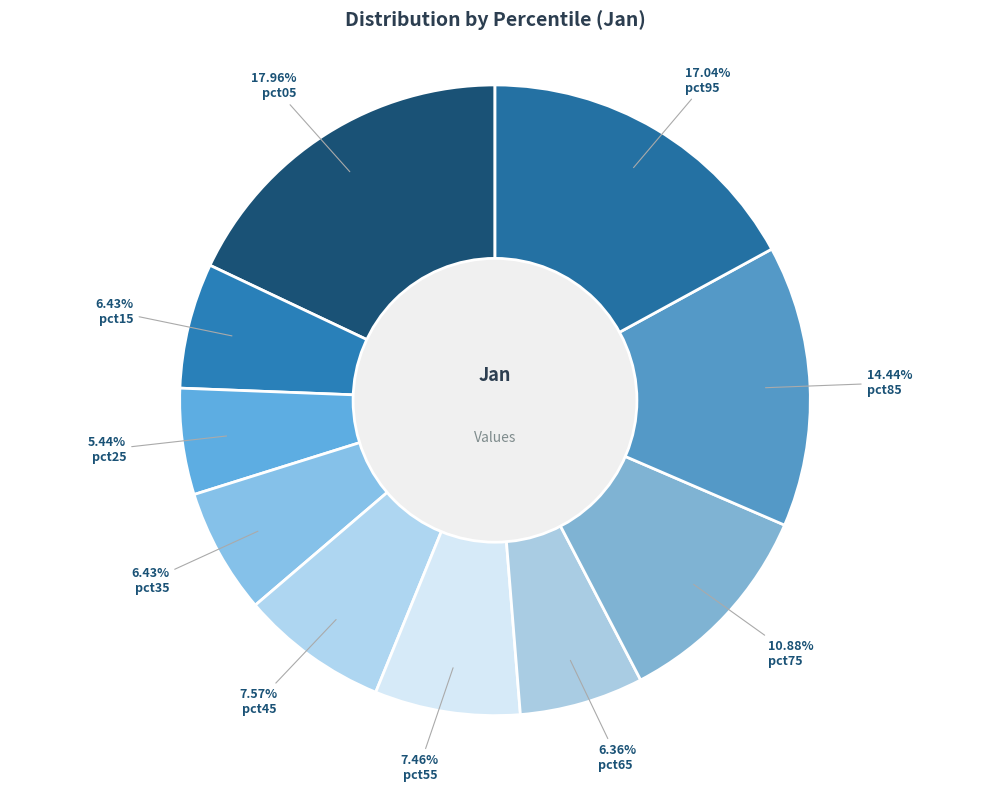

Which slice is the smallest?

pct25